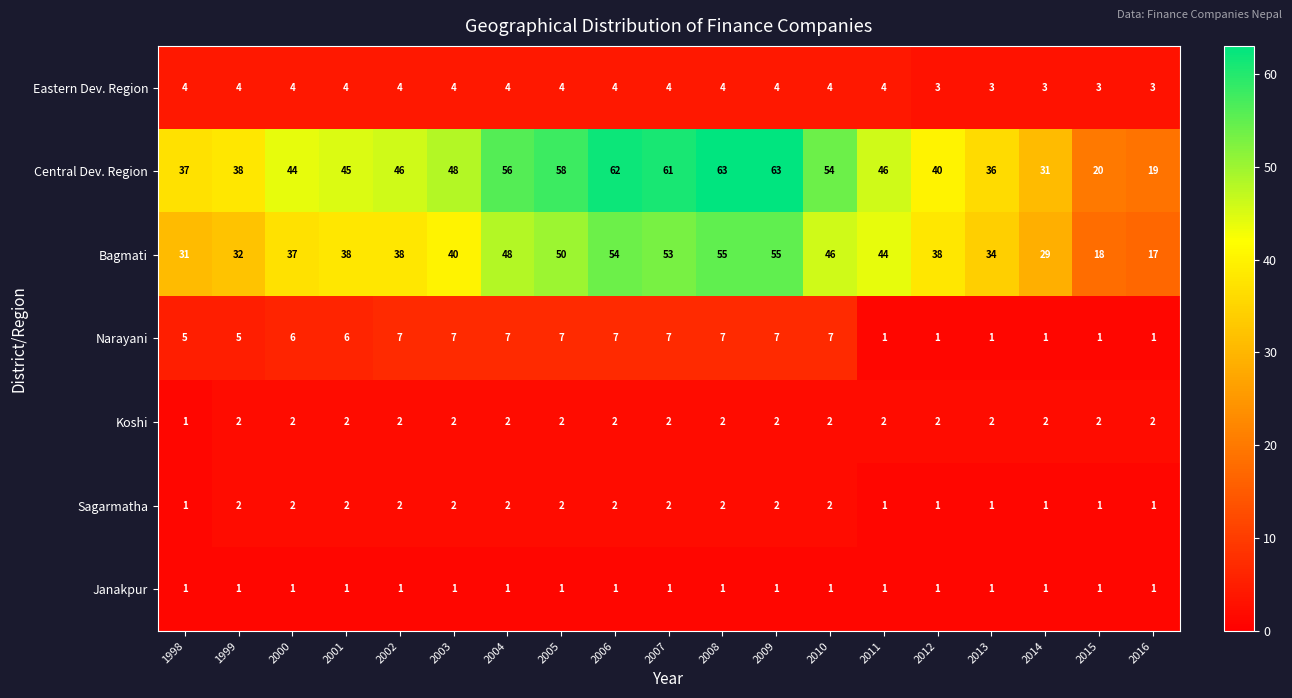

Is it true that Bagmati equals 10 at 2001?

False